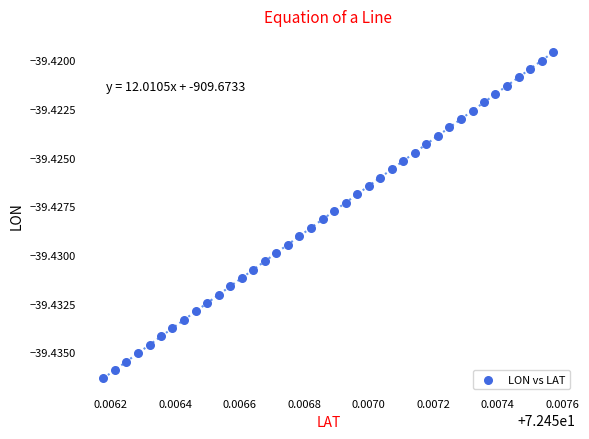

Count the number of points in this scatter plot.

40